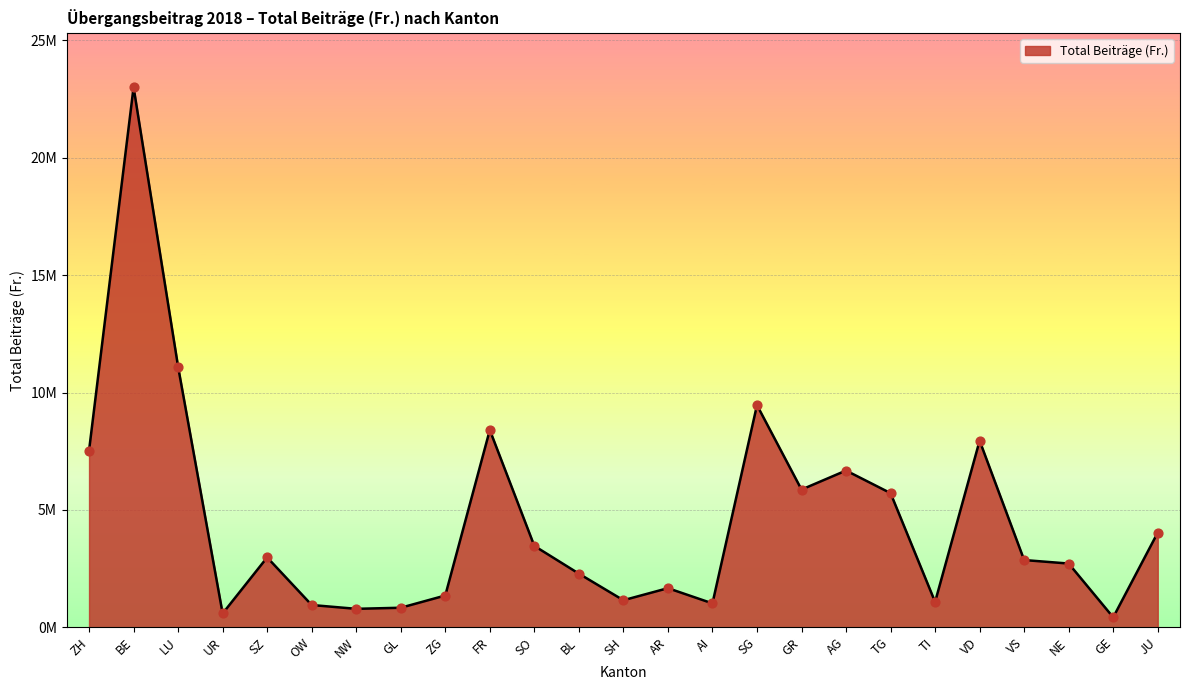

What is the change in value from SO to BL?

-1181132.7